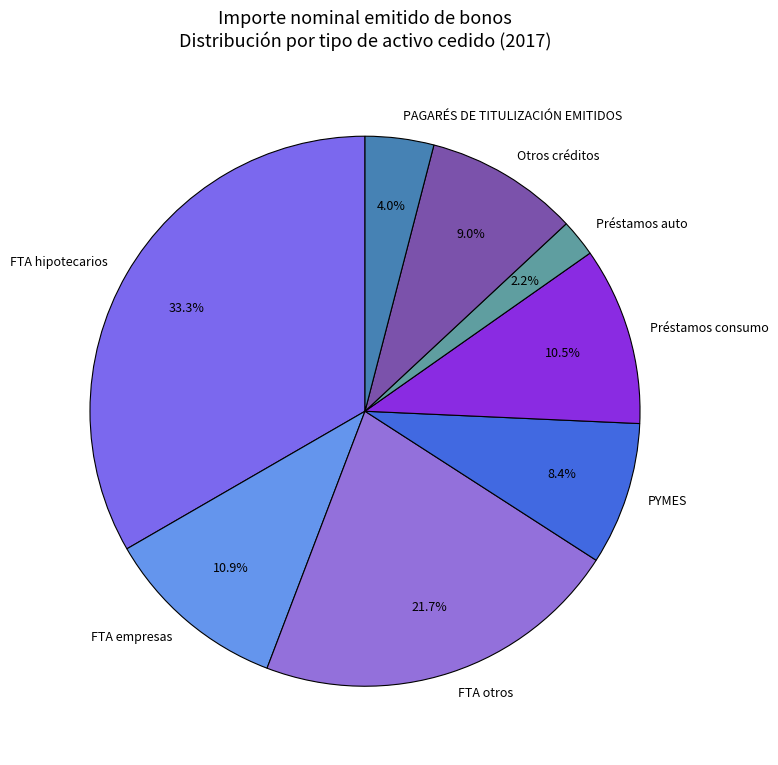

To the nearest percent, what portion does Préstamos auto represent?

2%